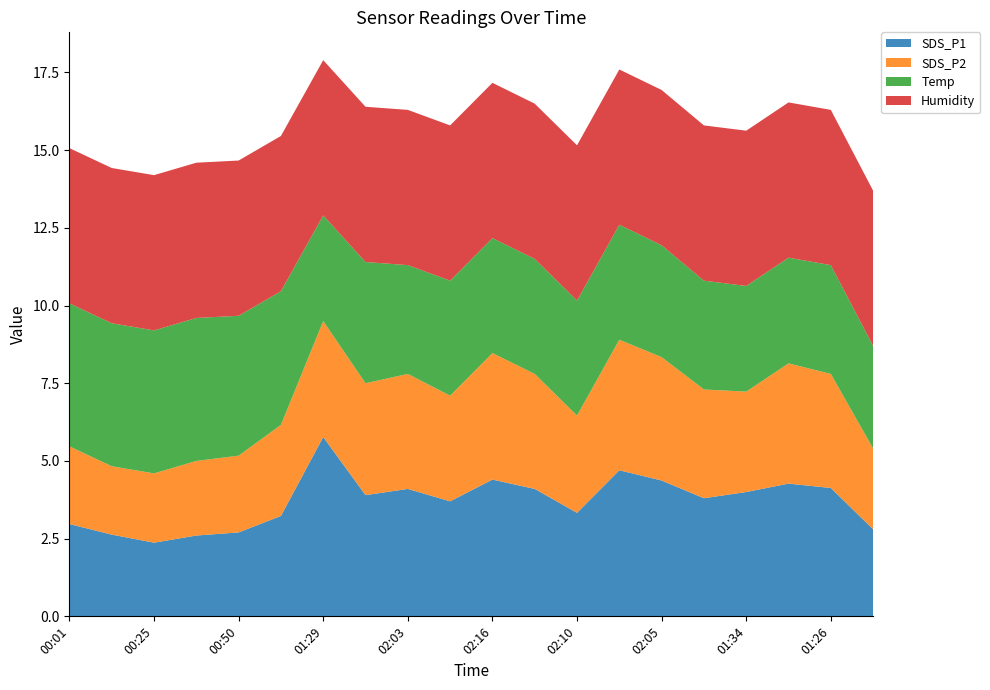

What is the total value across all series at 00:01?

15.1